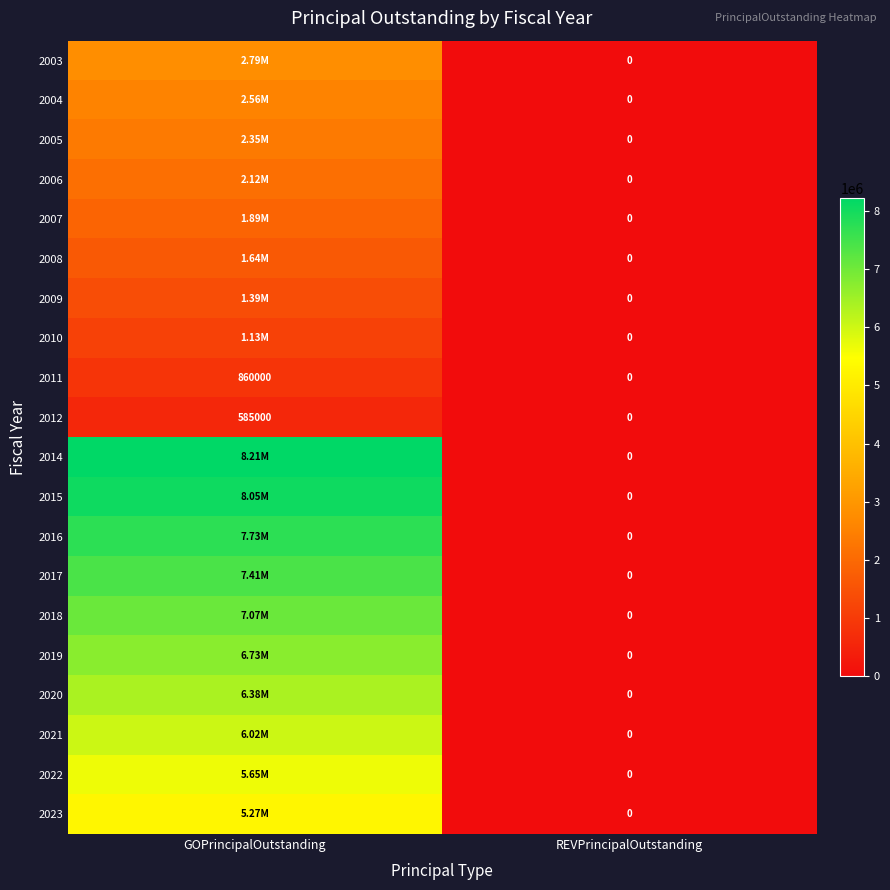

Rank the categories by 2023 value from highest to lowest.

GOPrincipalOutstanding, REVPrincipalOutstanding